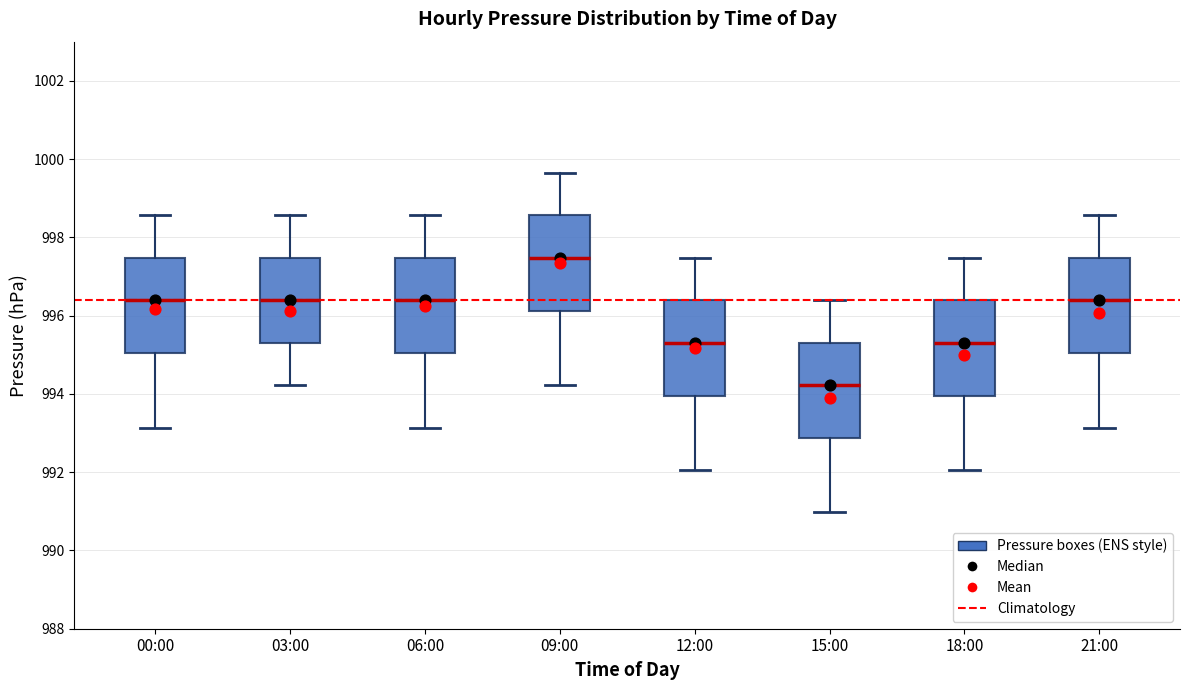

Which box's median line is the lowest?

15:00